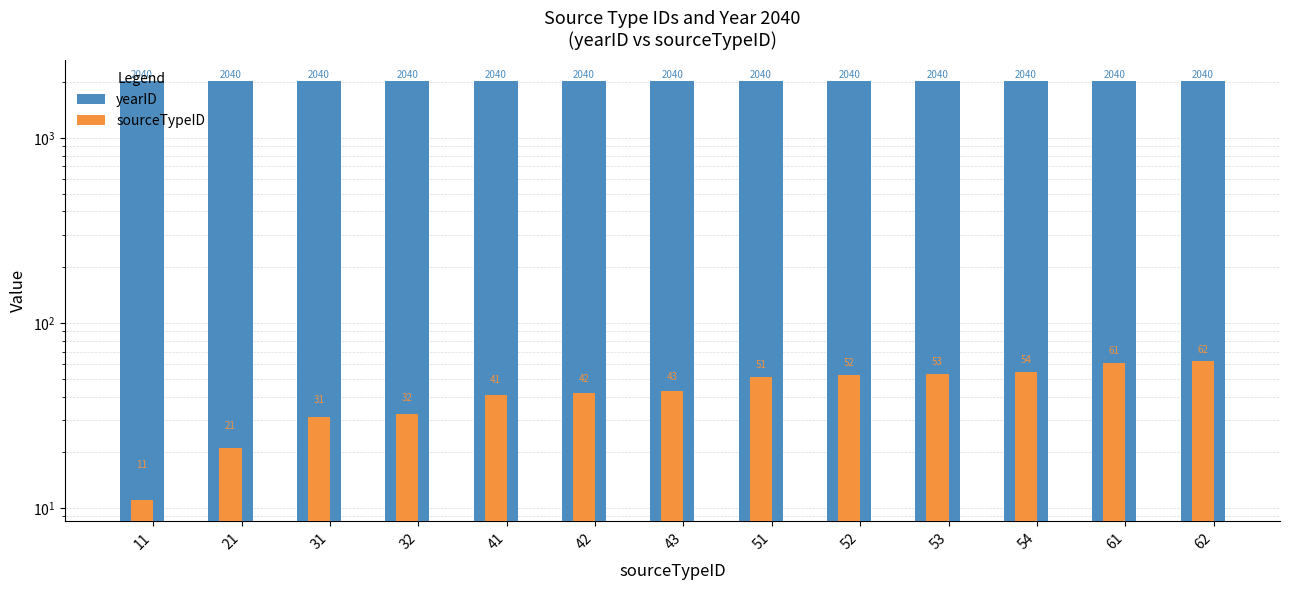

What is the value of the sourceTypeID bar at the 12th from the left?

61